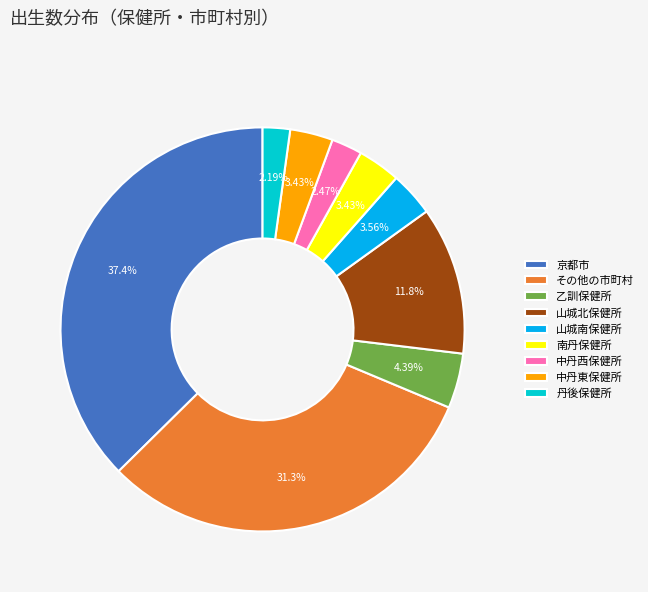

Is it true that 中丹西保健所 is 12% of the pie?

False